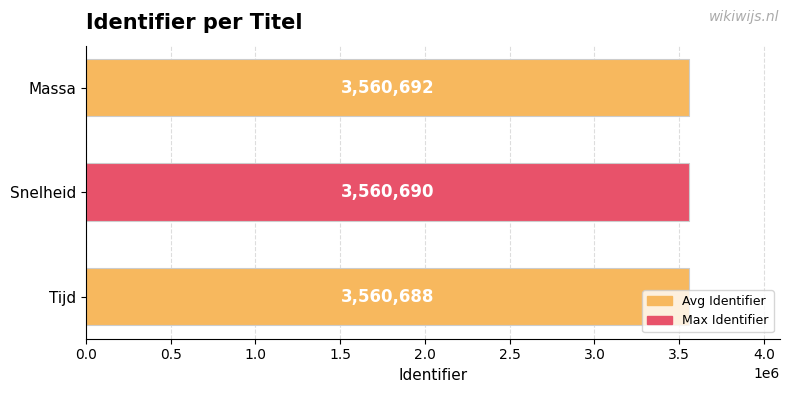

What is the minimum value shown in the chart?

3560688